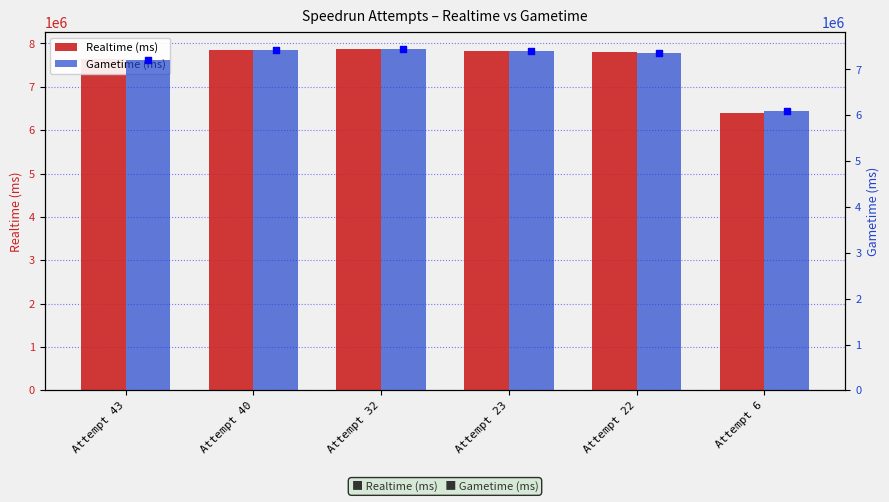

What are all the series names shown in the legend?

Realtime (ms), Gametime (ms)